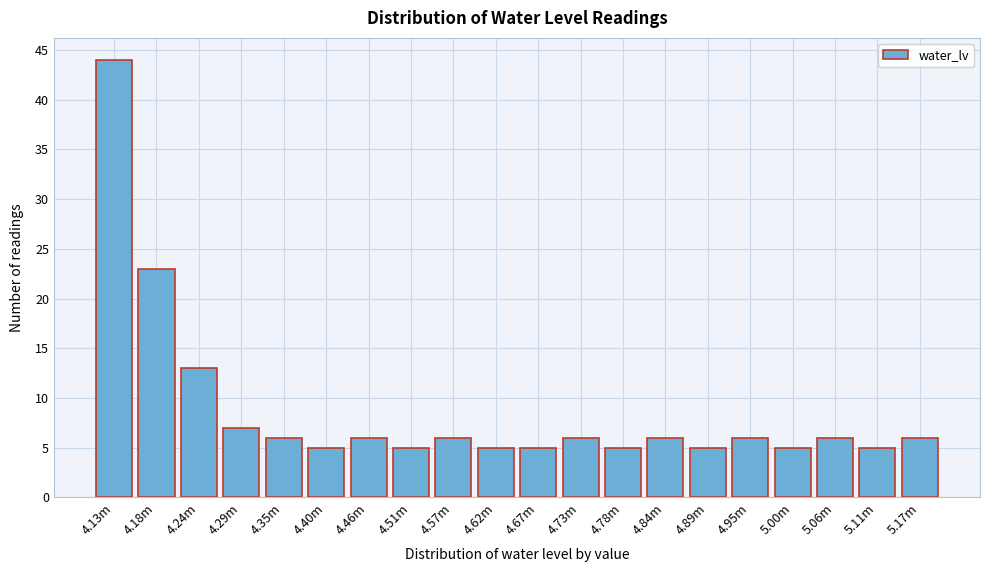

Reading right to left, list all the values displayed in this chart.

6	5	6	5	6	5	6	5	6	5	5	6	5	6	5	6	7	13	23	44